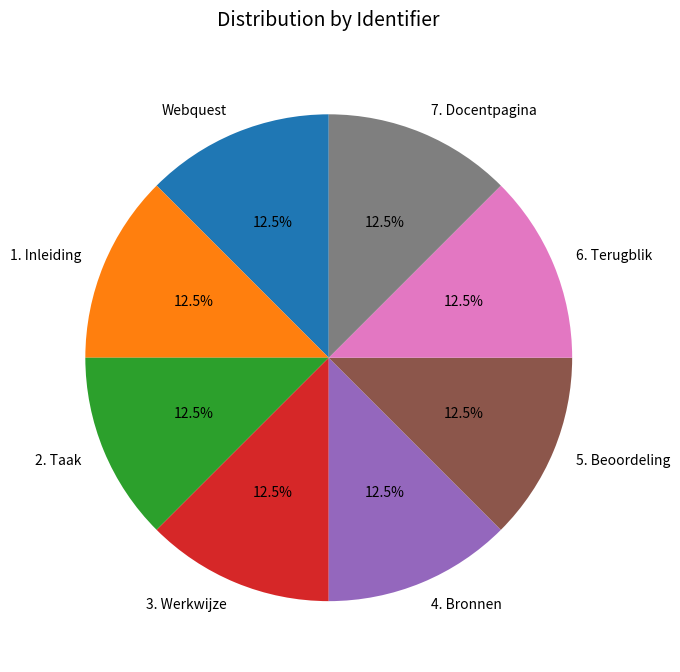

Count the number of slices in the pie.

8